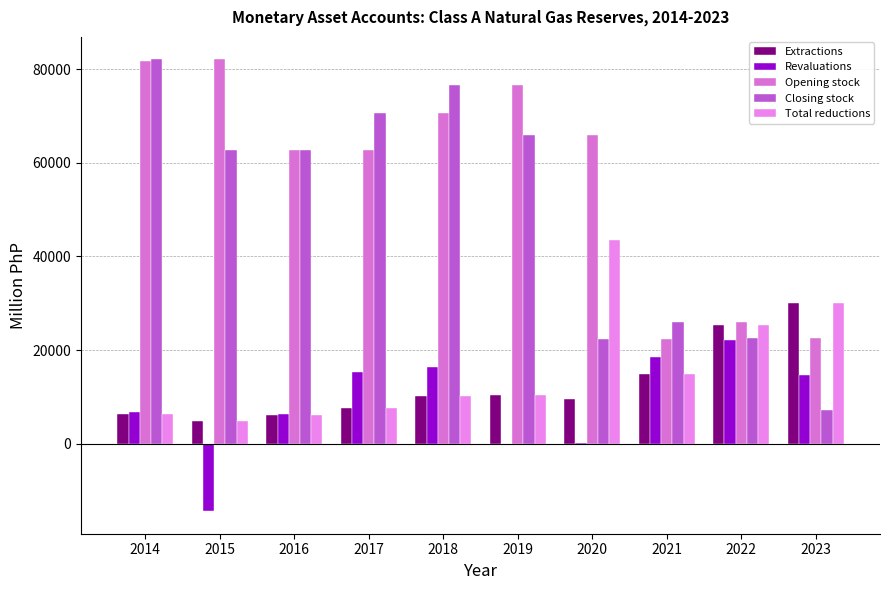

At how many categories does at least one series exceed 52161?

7